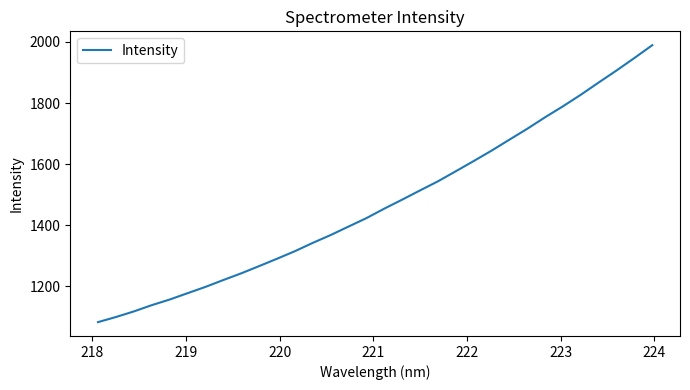

What is the minimum value shown in the chart?

1081.8